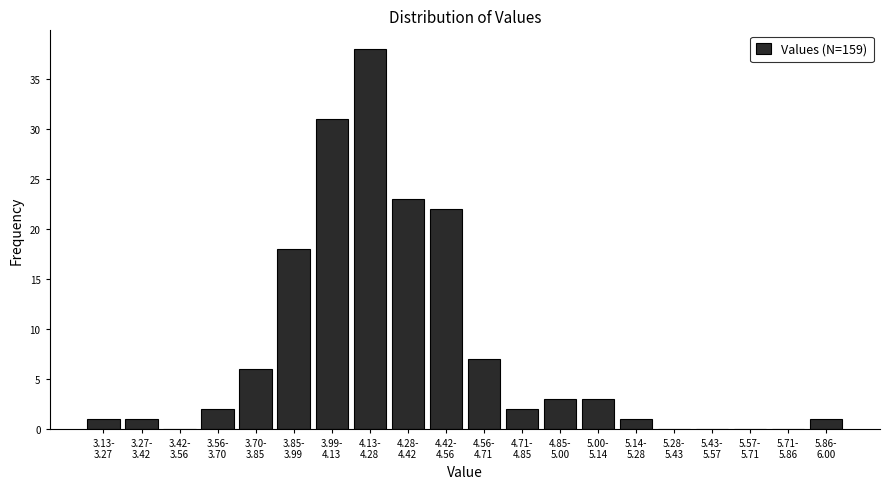

What is the greatest value displayed?

38